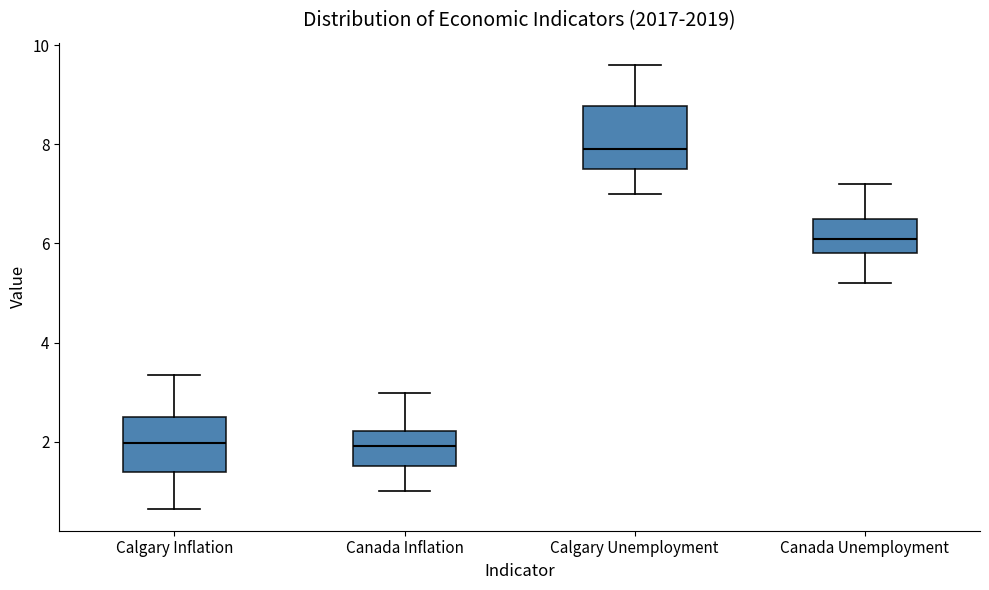

Reading left to right, transcribe this box plot: for each box, give where its median line is, the range the box spans, and where its two whiskers end, as read against the y-axis. The values are not printed on the chart, so give them approximately, as read against the axis.

Calgary Inflation: median 2.0, box 1.4 to 2.4, whiskers 0.6 to 3.4
Canada Inflation: median 2.0, box 1.6 to 2.2, whiskers 1.0 to 3.0
Calgary Unemployment: median 8.0, box 7.6 to 8.8, whiskers 7.0 to 9.6
Canada Unemployment: median 6.2, box 5.8 to 6.6, whiskers 5.2 to 7.2